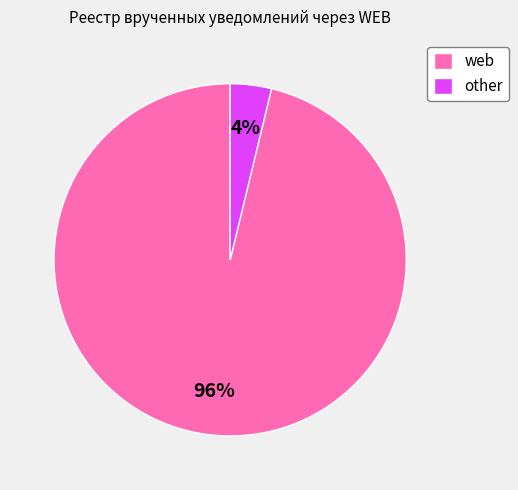

Between other and web, which is larger?

web